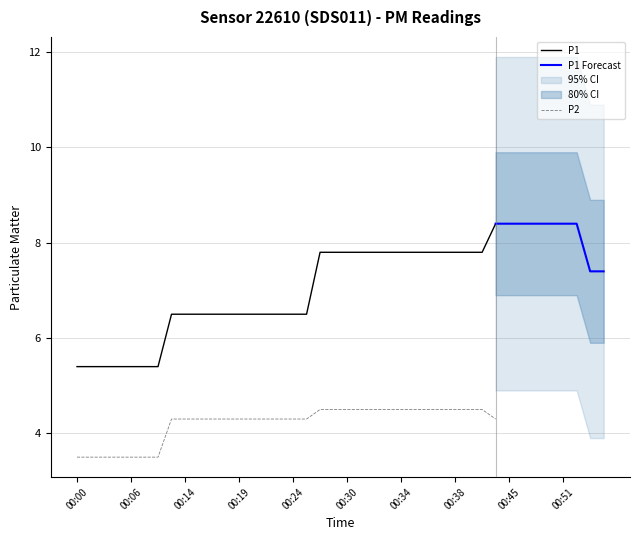

True or false: P2 and P1 intersect in this chart.

False